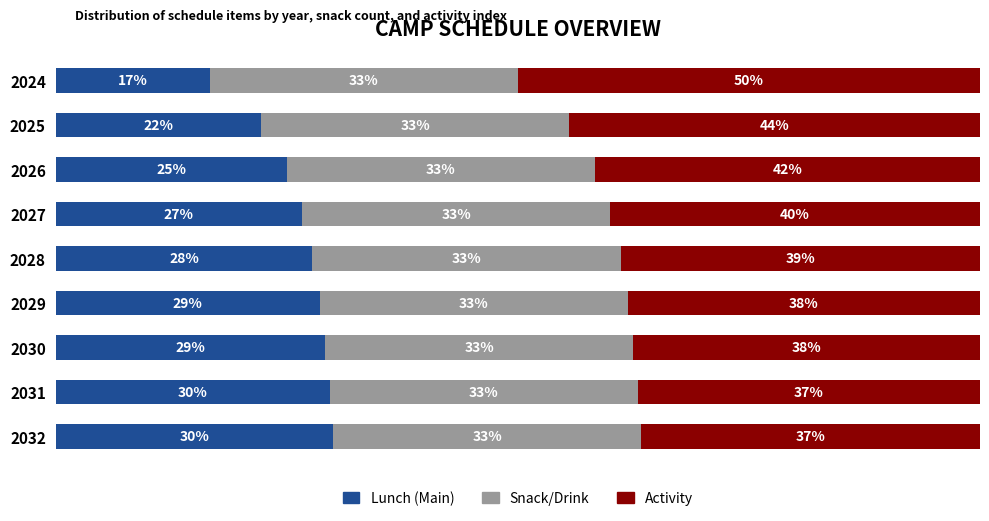

What are all the series names shown in the legend?

Lunch (Main), Snack/Drink, Activity